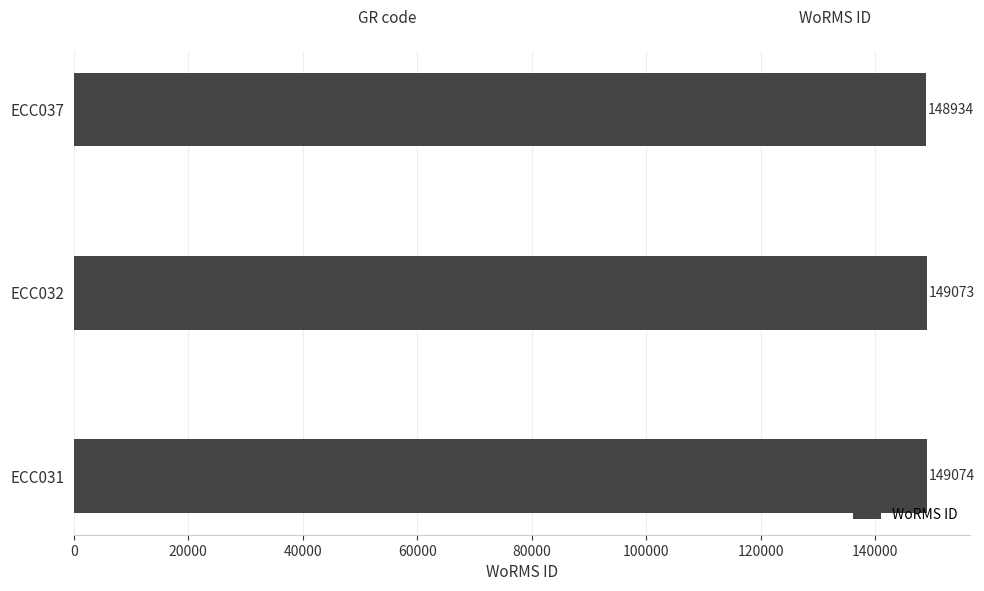

Rank the categories by value from highest to lowest.

ECC031, ECC032, ECC037